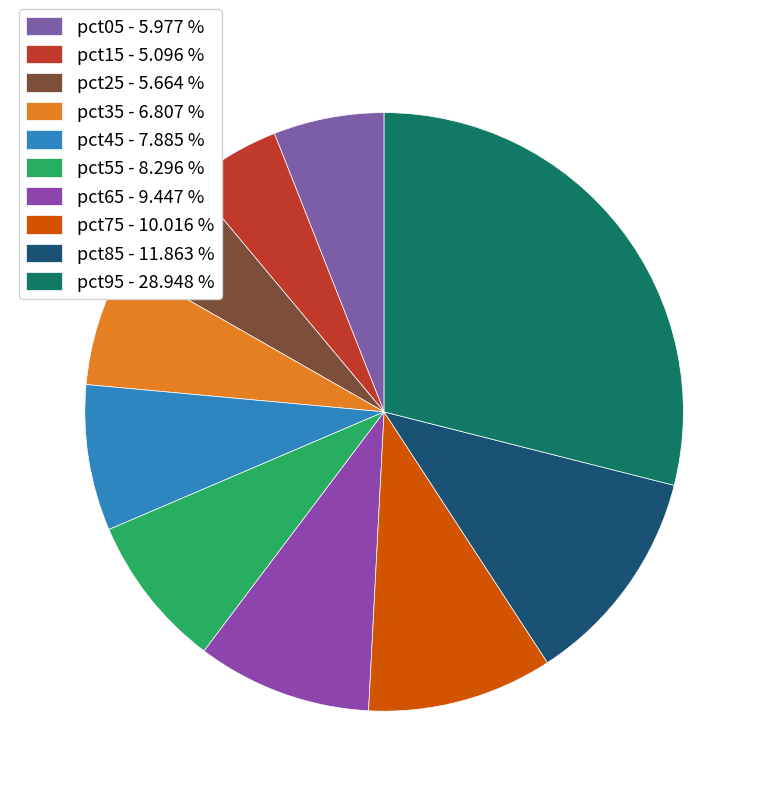

Is pct25 the majority of the pie?

No